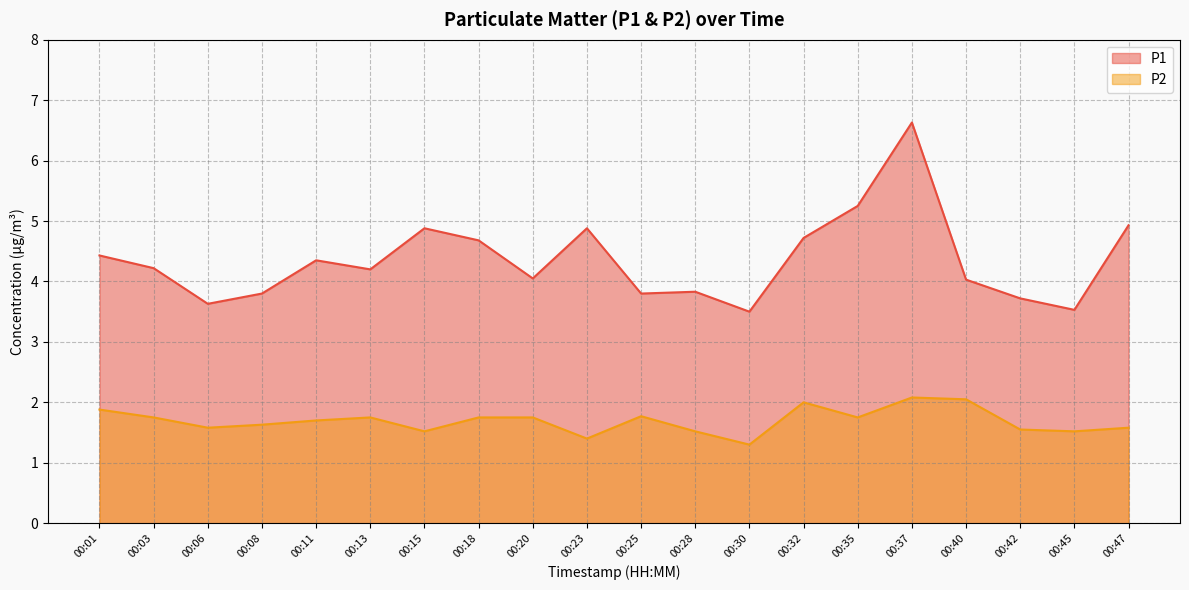

What is the value of the P1 point at the 19th from the left?

3.5